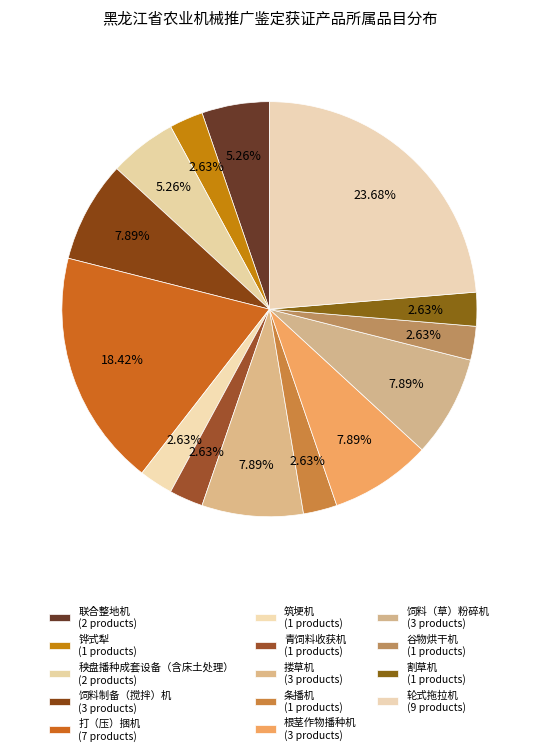

What is the total percentage of 轮式拖拉机 and 打（压）捆机?

42.1%